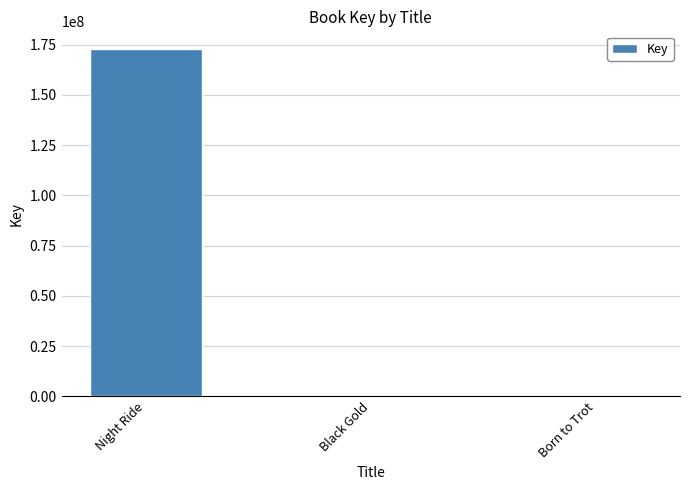

Where does the data first go above 311982?

Night Ride